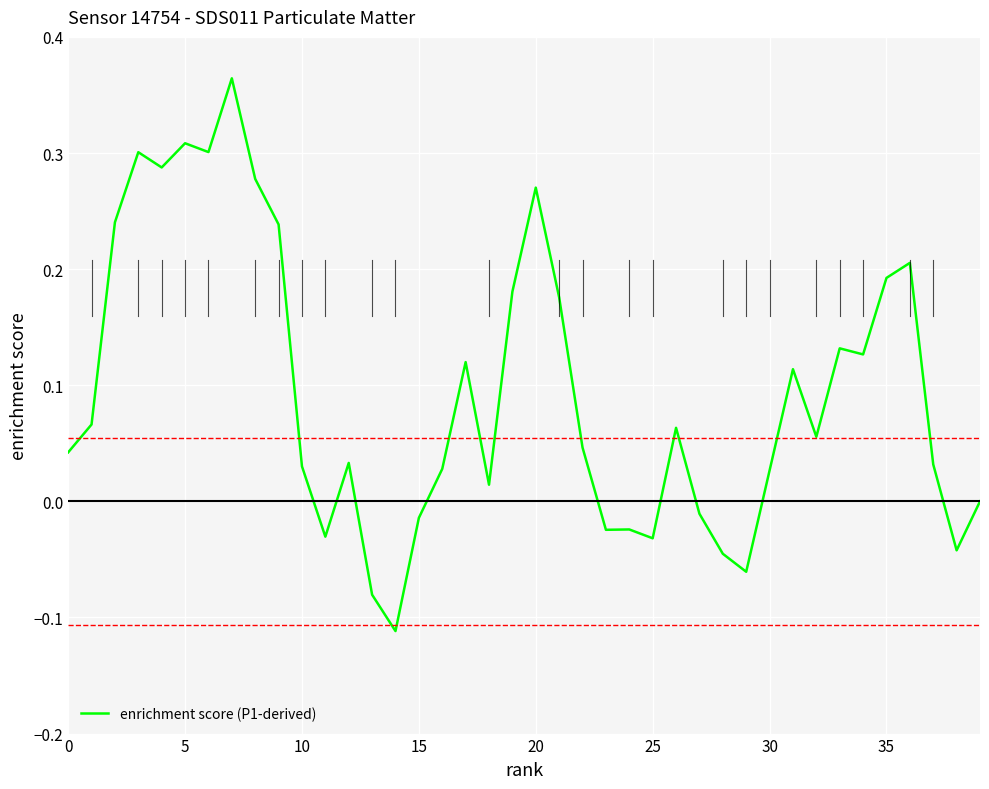

What is the difference between the maximum and minimum values?

0.5